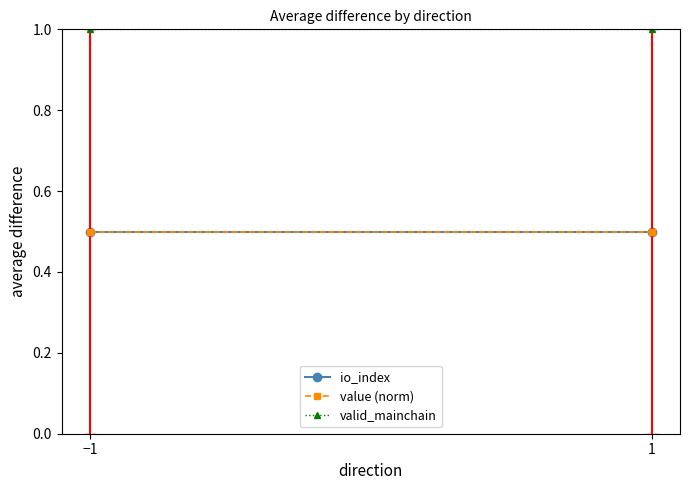

What is the label of the 1st point from the left?

−1